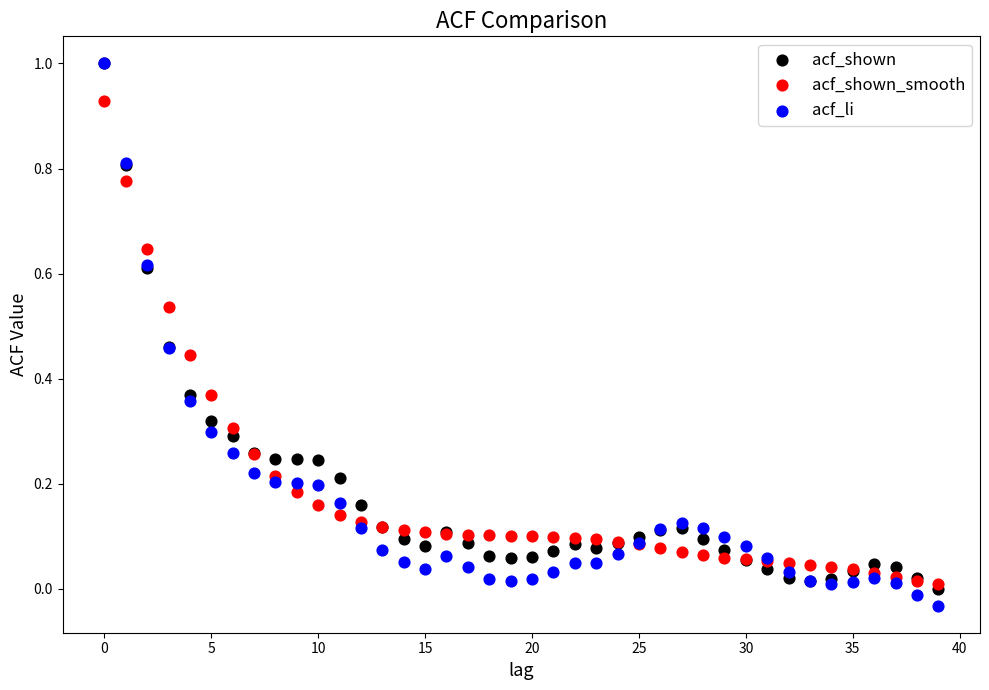

What are all the series names shown in the legend?

acf_shown, acf_shown_smooth, acf_li